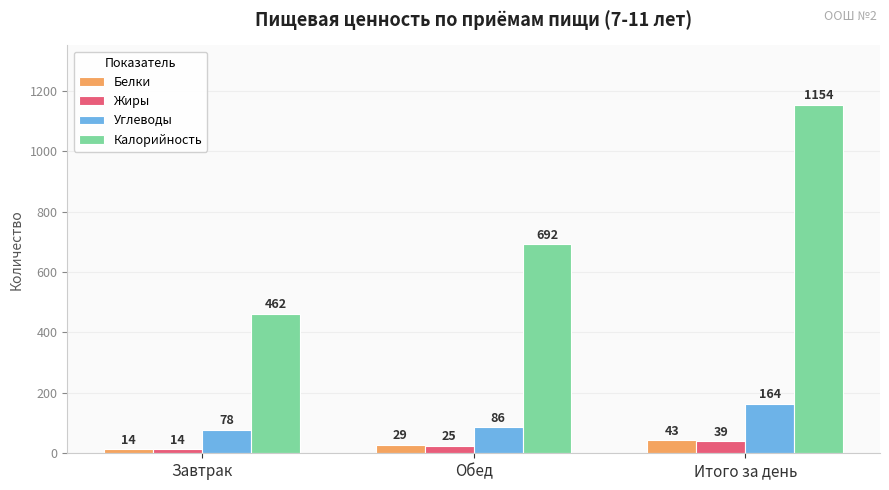

What is the spread (max minus min) of values at Завтрак?

448